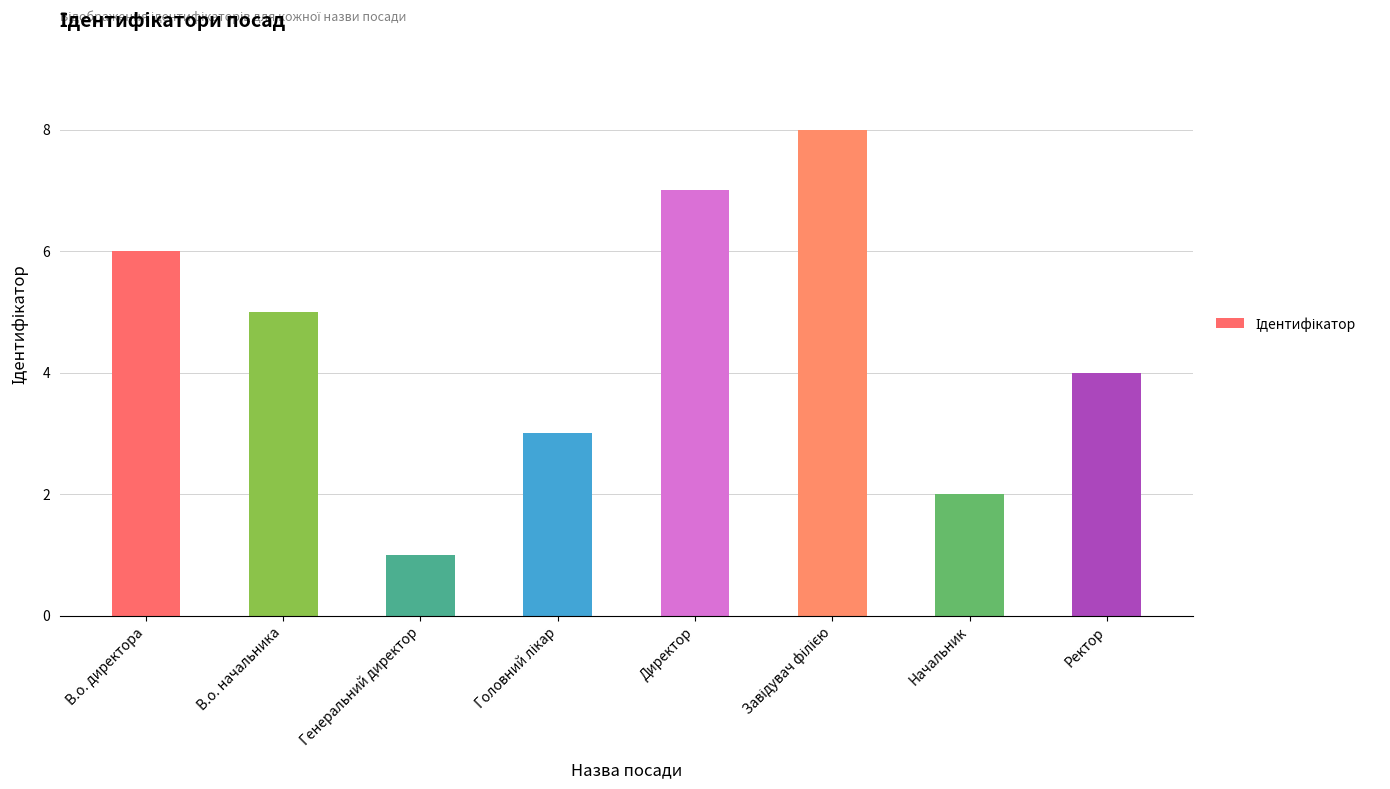

What is the label of the 4th bar from the right?

Директор